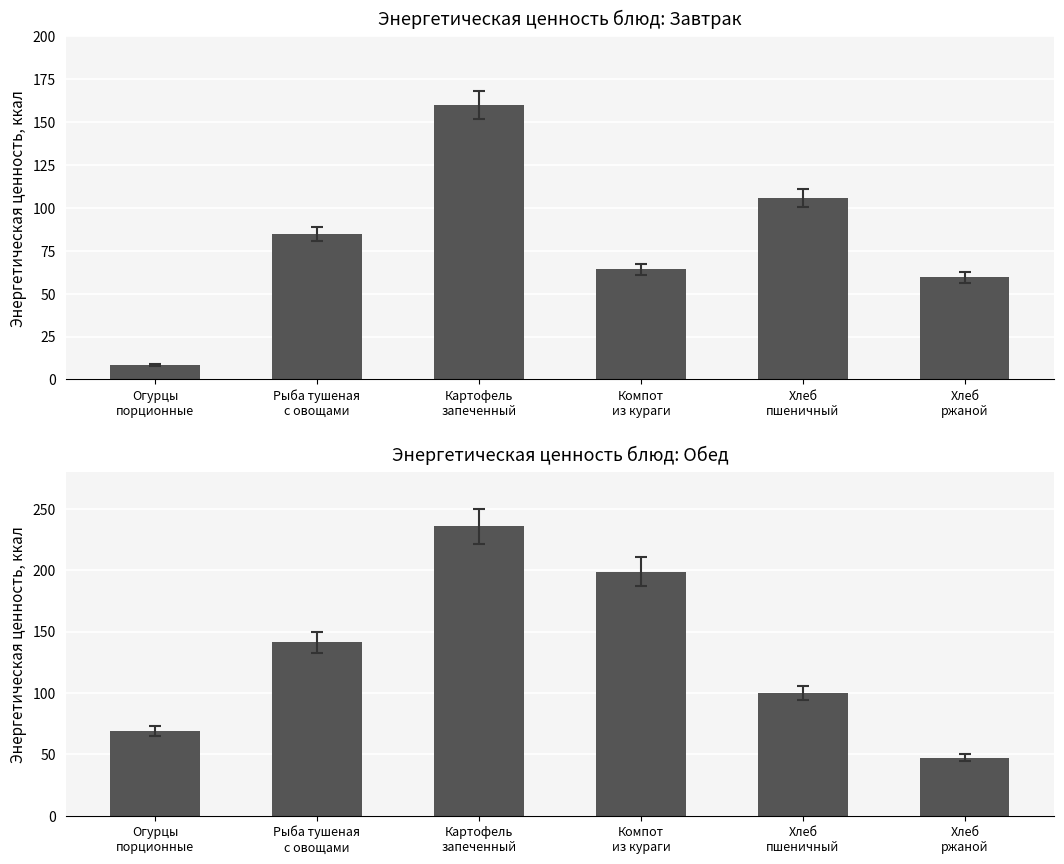

What is the minimum value for Обед?

47.0